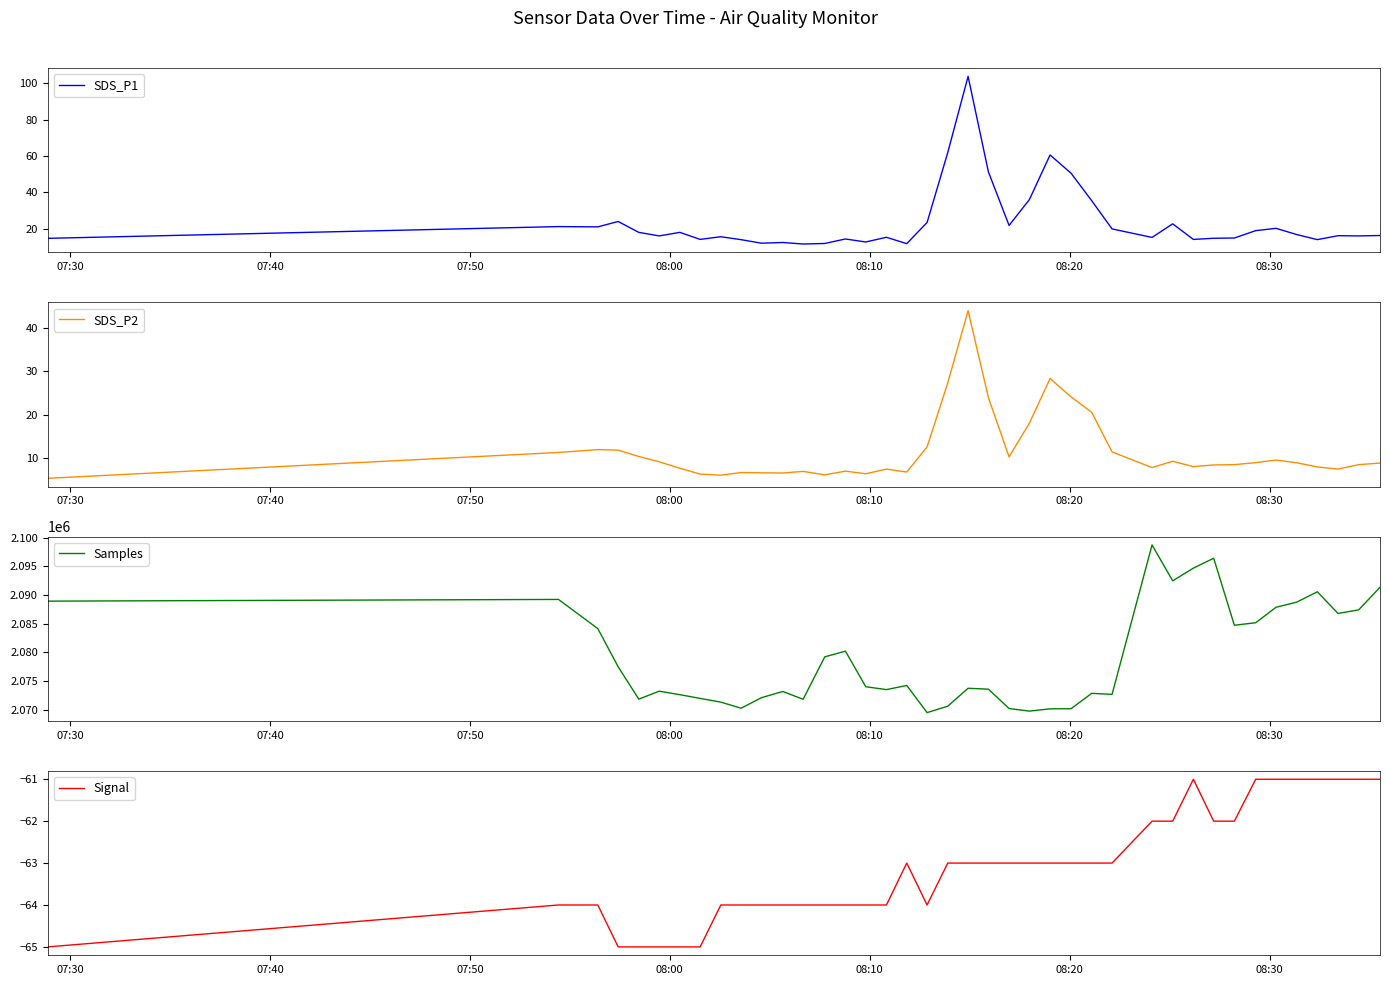

What is the minimum value for SDS_P1?

11.7